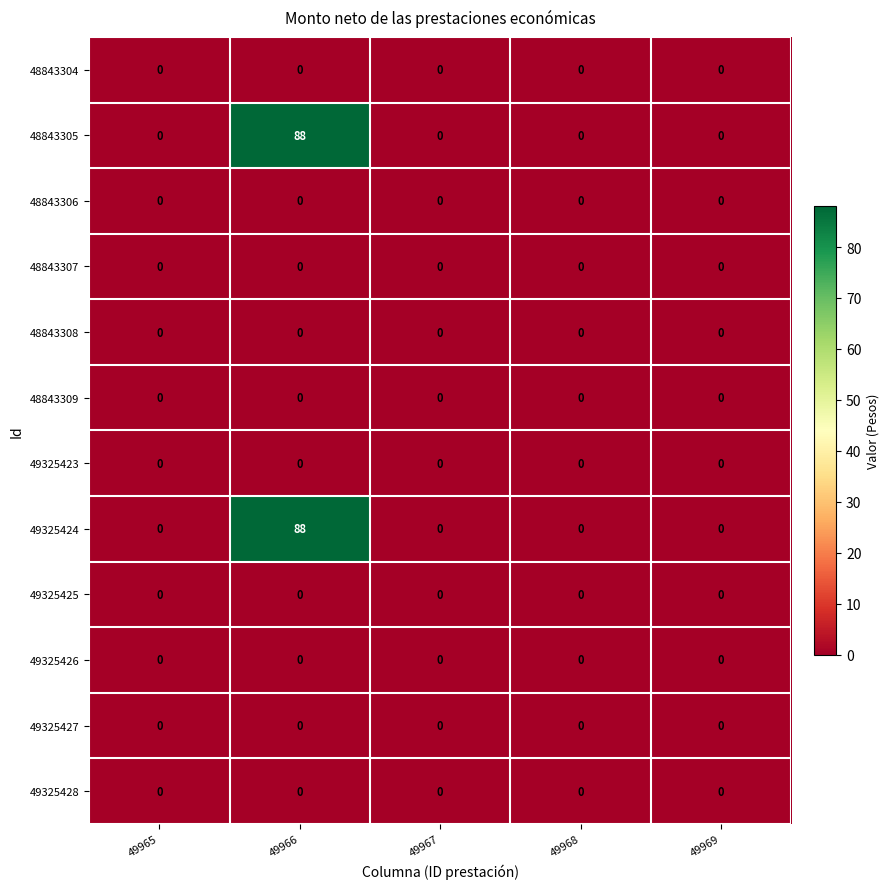

What is the maximum value shown in the chart?

88